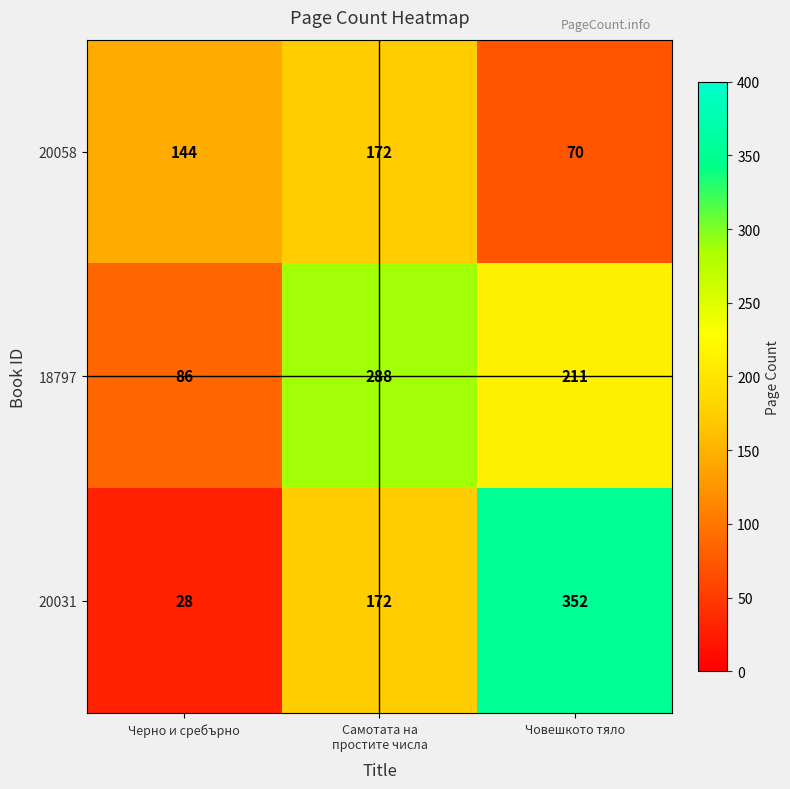

Which series has the widest spread of values?

20031